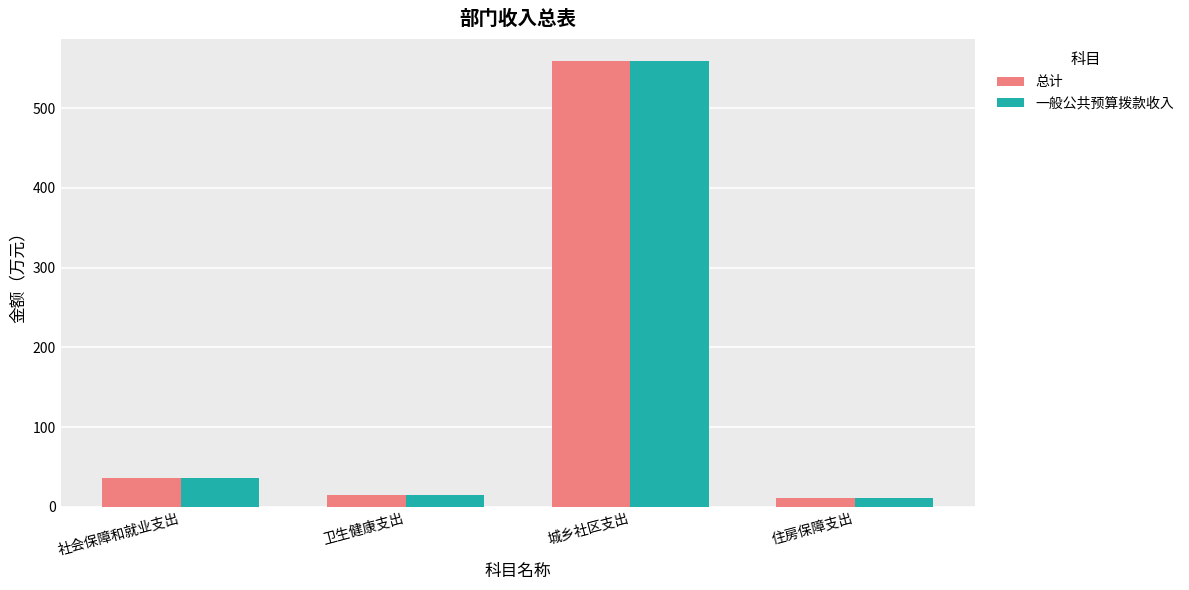

True or false: 总计 has a value of 377.2 at 城乡社区支出.

False